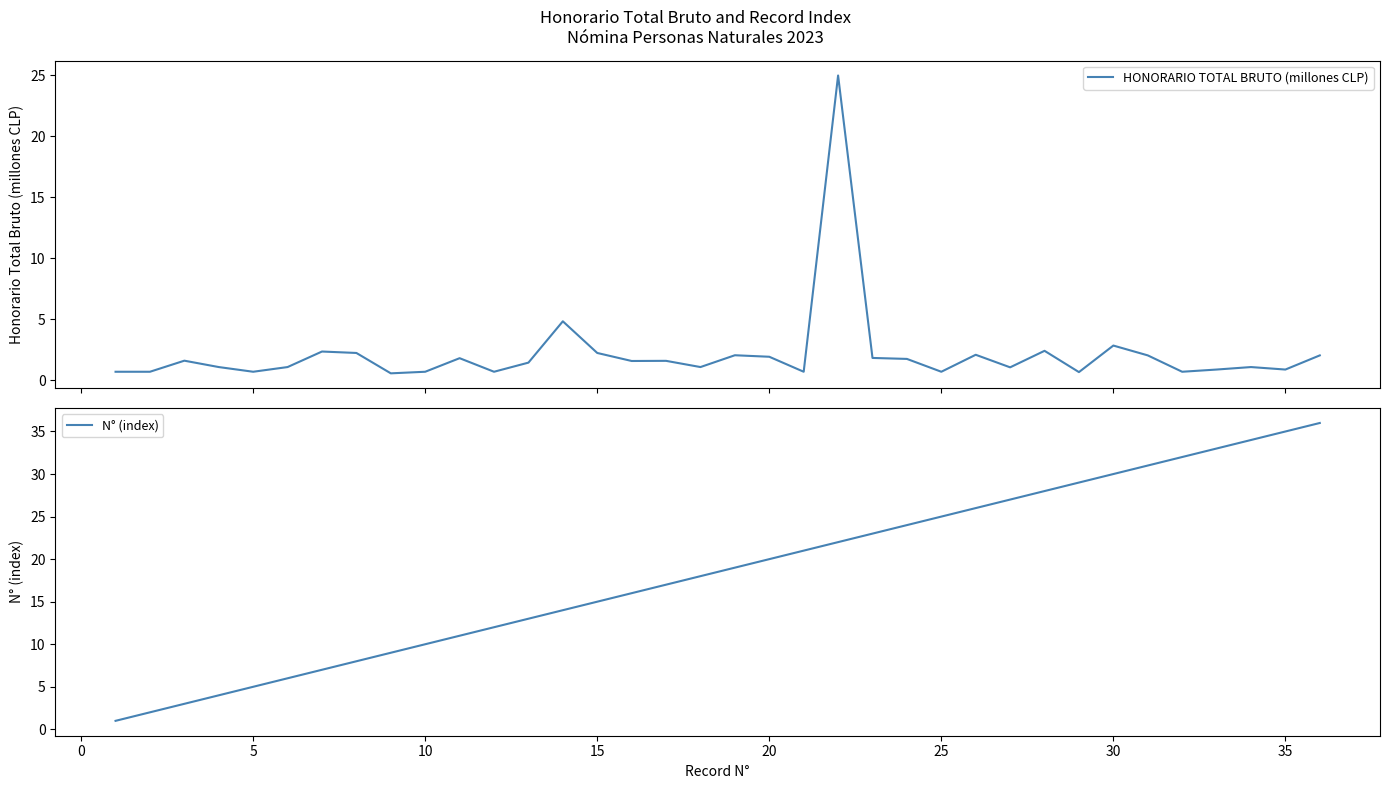

What is the greatest value displayed?

36.0